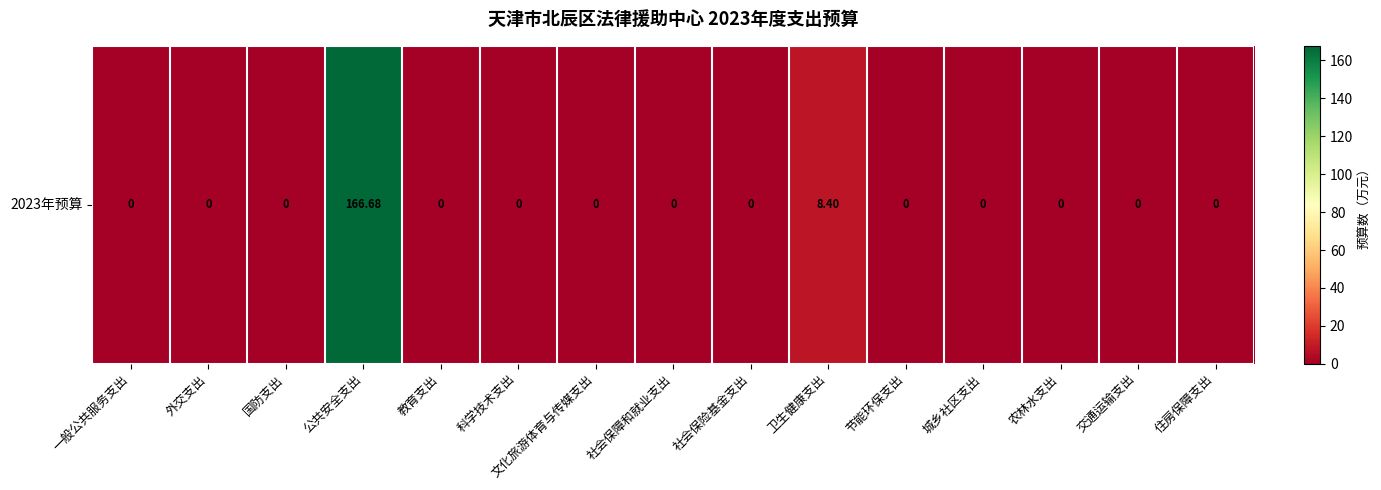

What is the average value?

11.7